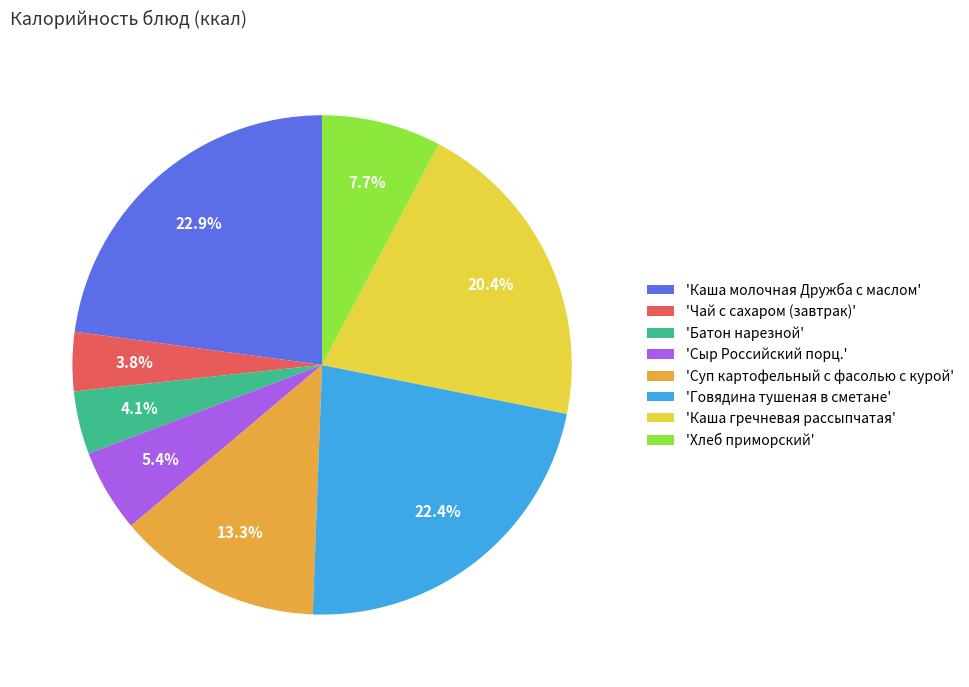

Which has a higher value, 'Каша гречневая рассыпчатая' or 'Говядина тушеная в сметане'?

'Говядина тушеная в сметане'